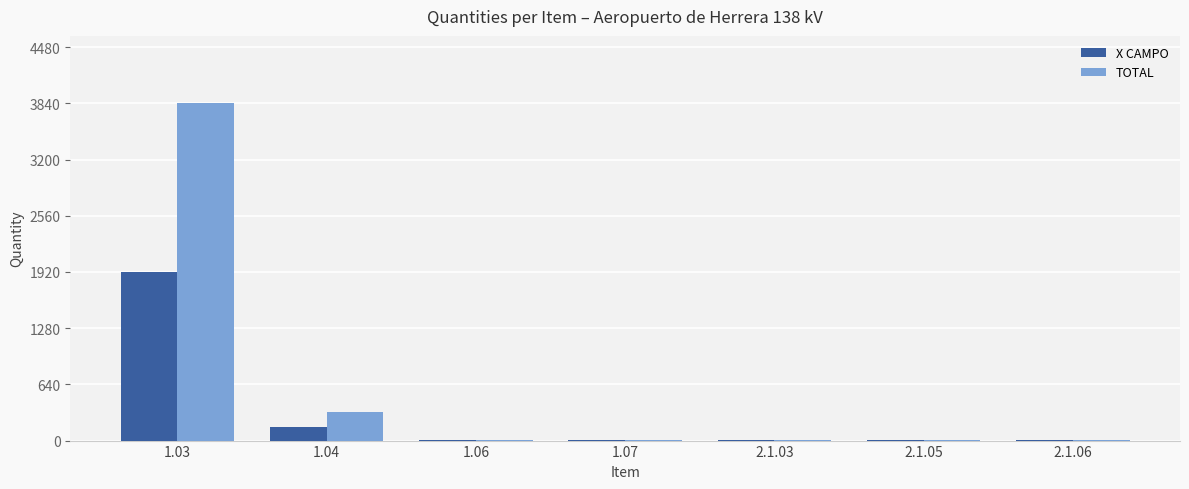

How many groups of bars are there?

7